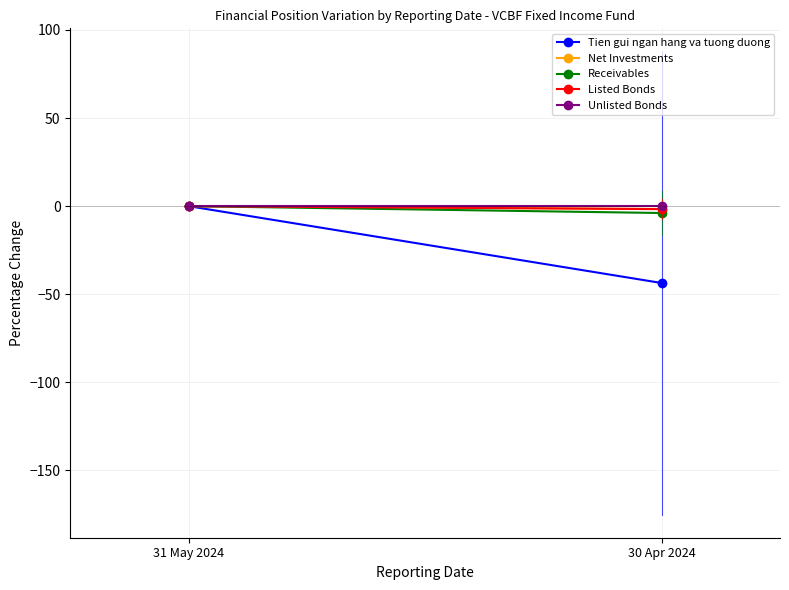

Reading right to left, list all the values displayed in this chart.

Tien gui ngan hang va tuong duong: -43.6	0.0
Net Investments: -1.6	0.0
Receivables: -3.9	0.0
Listed Bonds: -1.7	0.0
Unlisted Bonds: 0.0	0.0